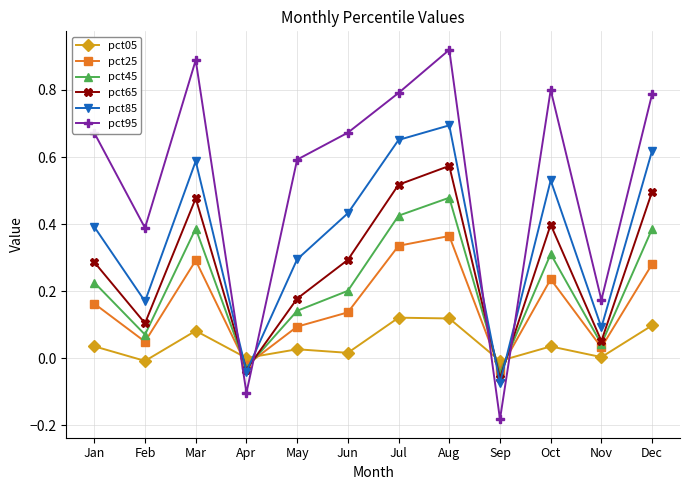

Which label corresponds to the smallest value in the chart?

Sep